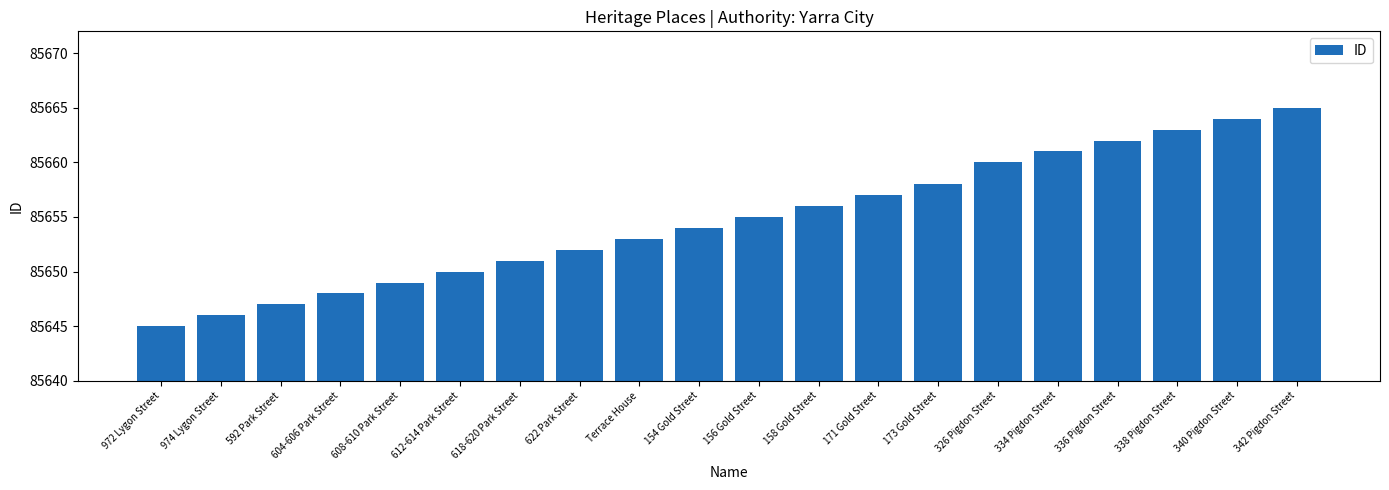

What is the sum of all values?

1713096